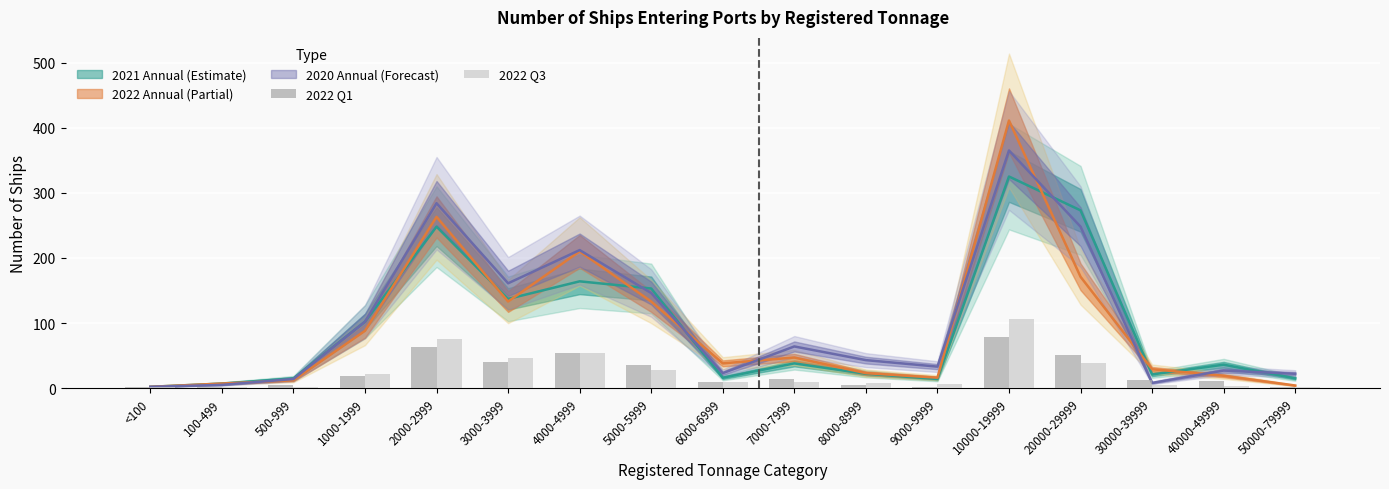

What position from the right is 1000-1999?

14